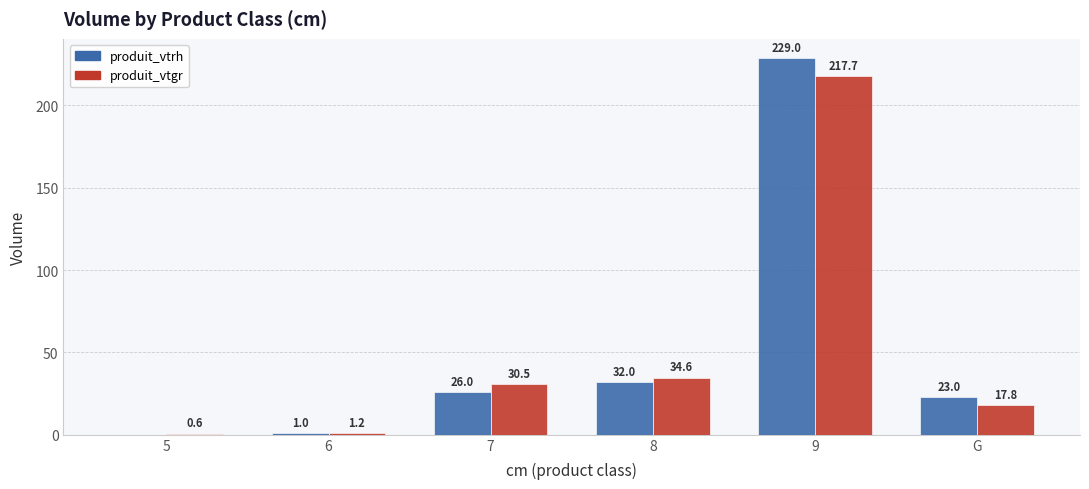

Are the bars horizontal?

No